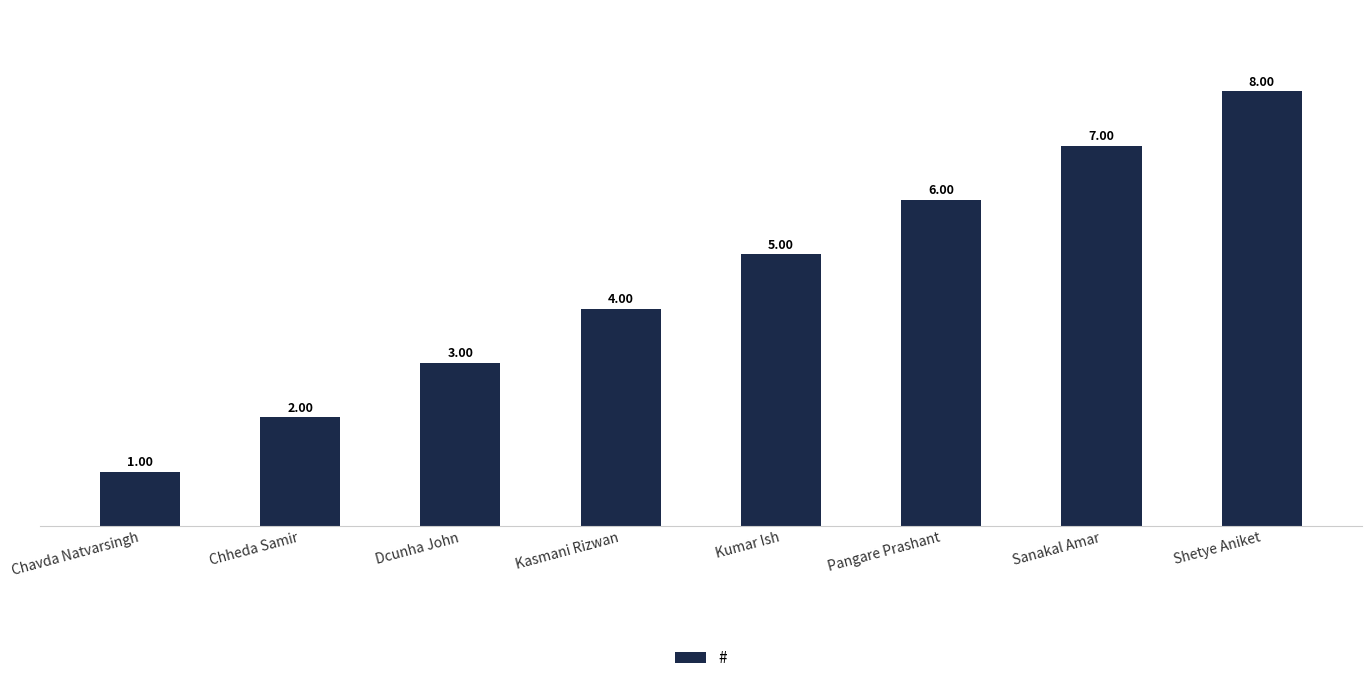

Between Pangare Prashant and Dcunha John, which is larger?

Pangare Prashant